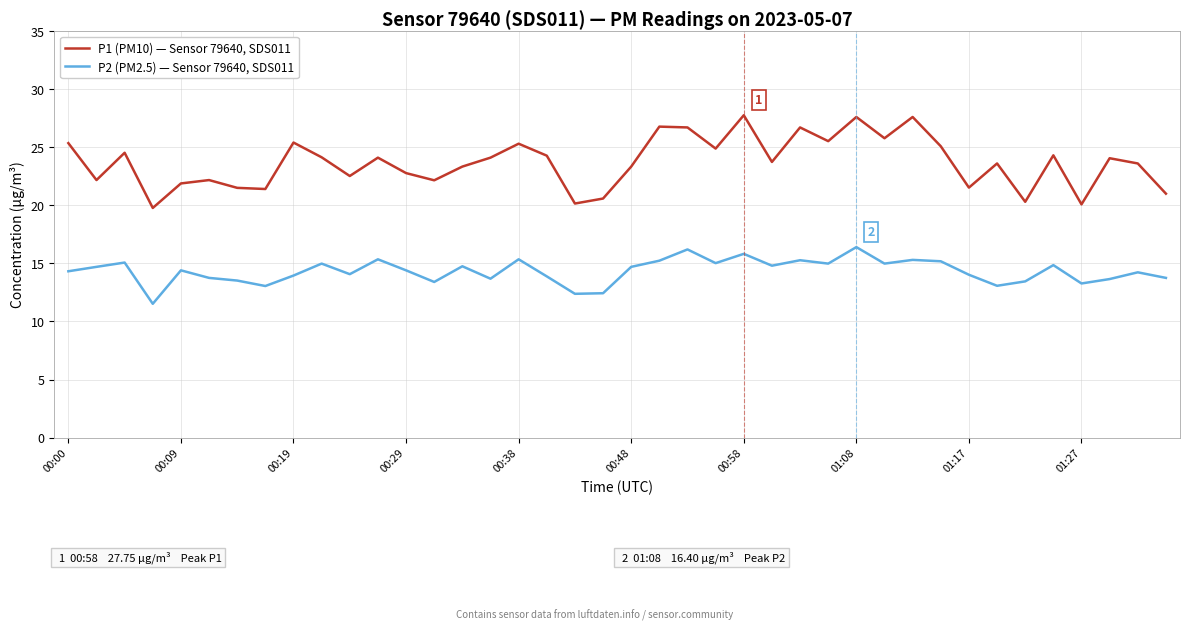

Does the chart have visible grid lines?

Yes